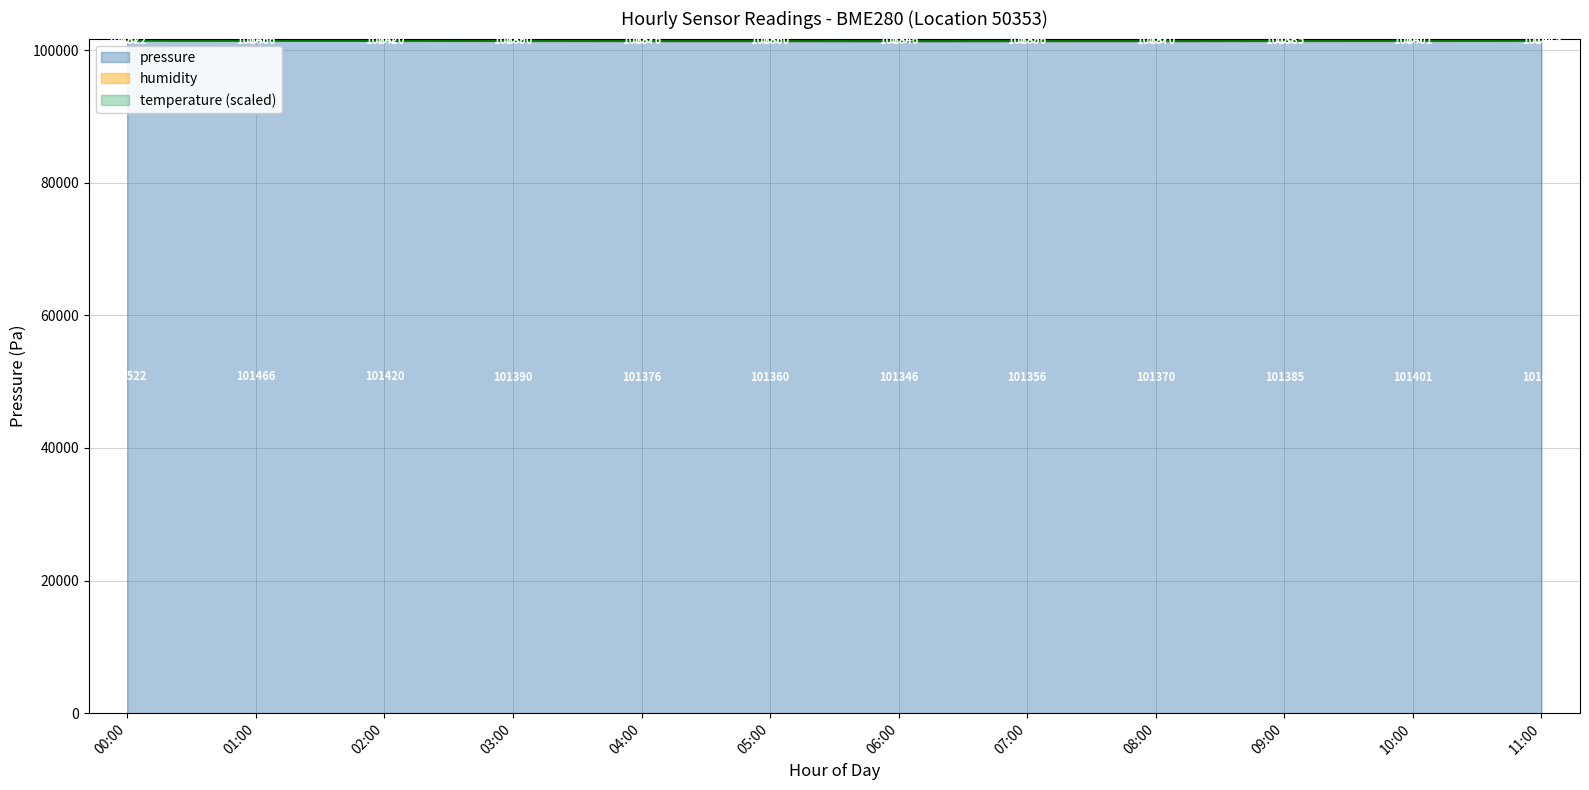

Rank the categories by pressure value from highest to lowest.

00:00, 01:00, 02:00, 11:00, 10:00, 03:00, 09:00, 04:00, 08:00, 05:00, 07:00, 06:00